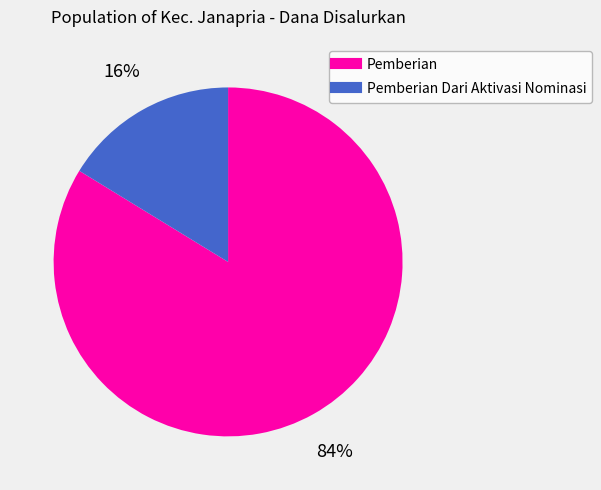

To the nearest percent, what is the average slice percentage?

50%